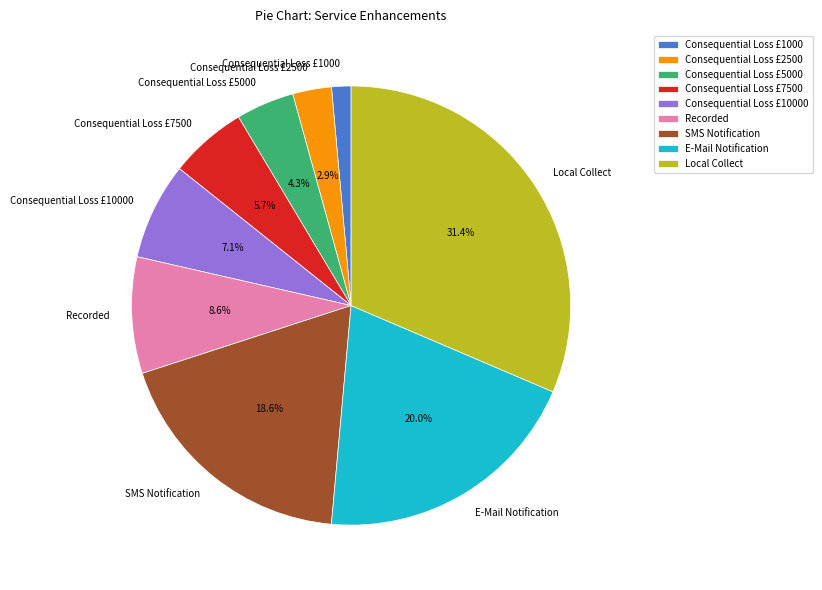

Rank the categories by value from highest to lowest.

Local Collect, E-Mail Notification, SMS Notification, Recorded, Consequential Loss £10000, Consequential Loss £7500, Consequential Loss £5000, Consequential Loss £2500, Consequential Loss £1000